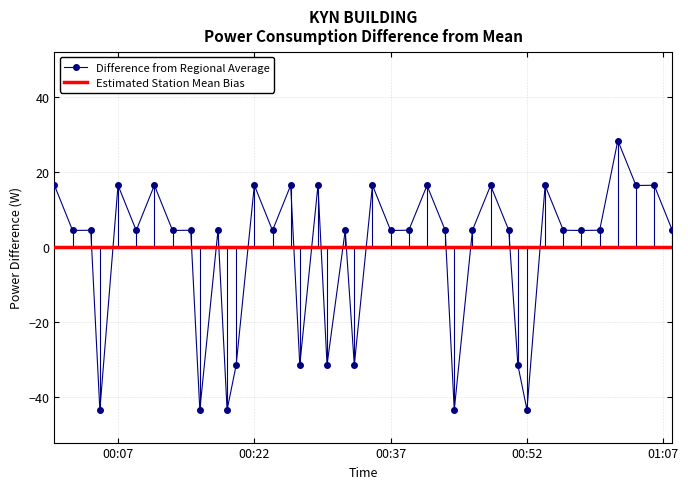

True or false: Difference from Regional Average has more than 0 points higher than both neighbors.

True